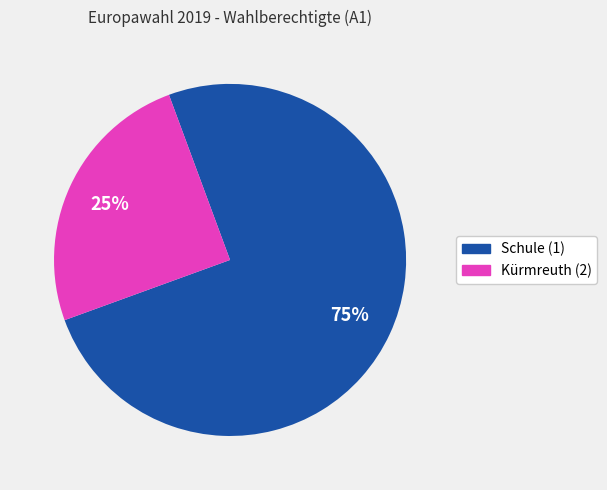

To the nearest percent, what is the difference between the largest and smallest slice percentages?

50%